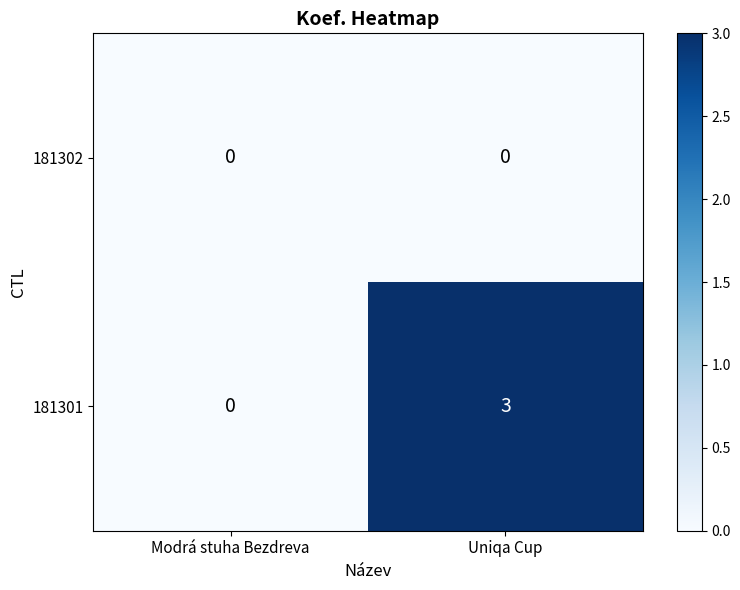

What is the spread (max minus min) of values at Uniqa Cup?

3